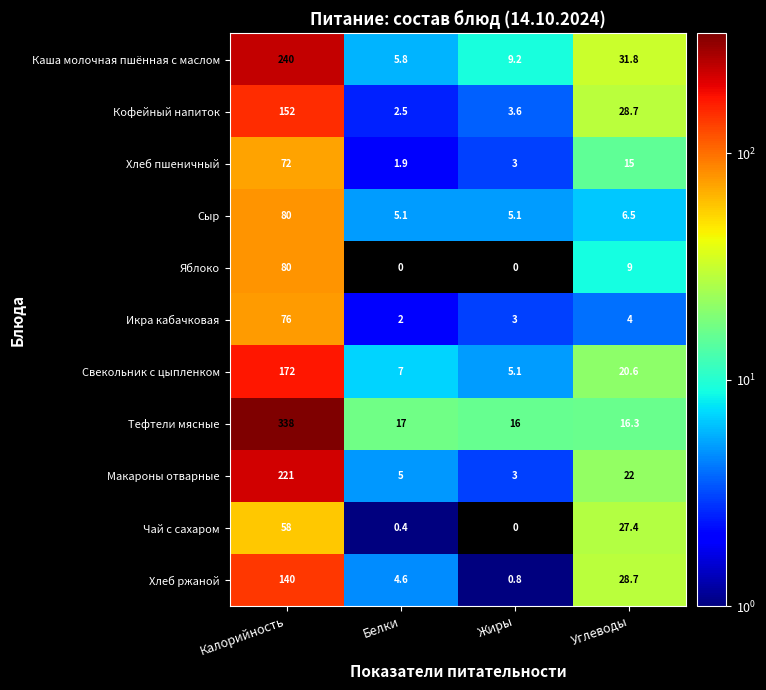

How many values in the Икра кабачковая series are below 4?

2